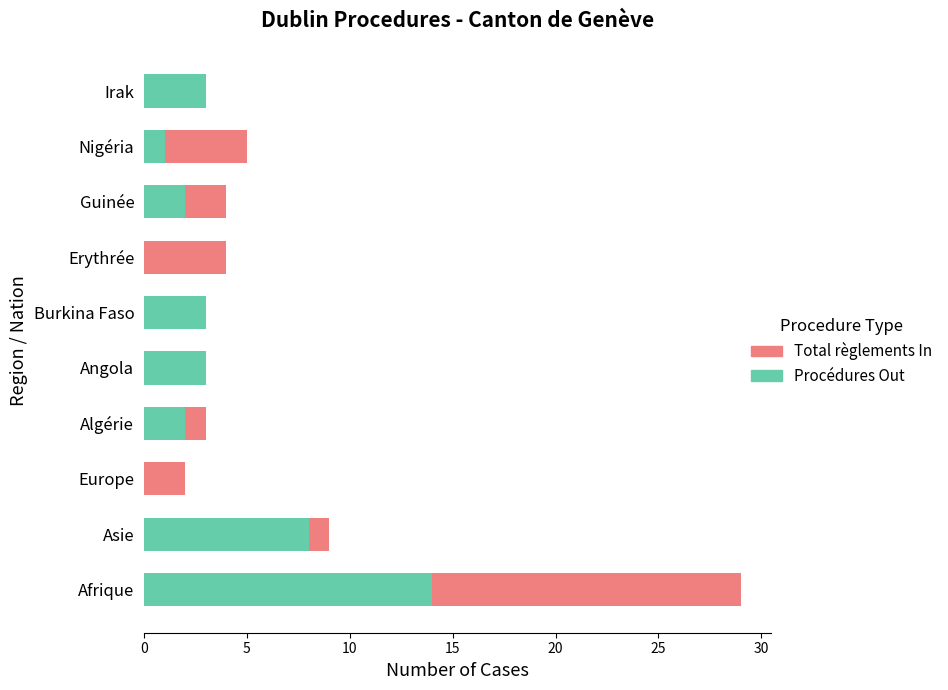

What is the highest value of the Procédures Out series?

14